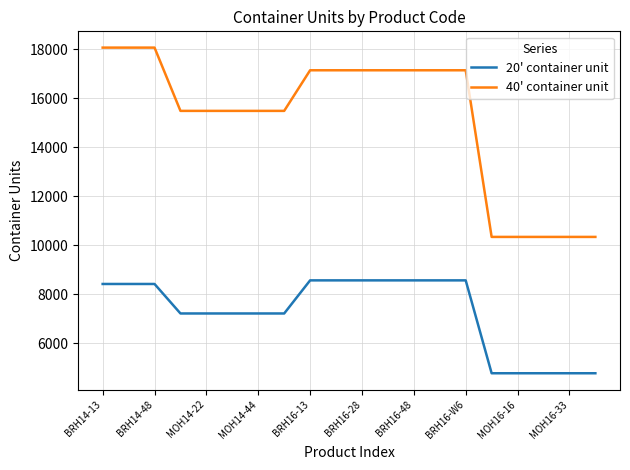

True or false: 40' container unit and 20' container unit intersect in this chart.

False